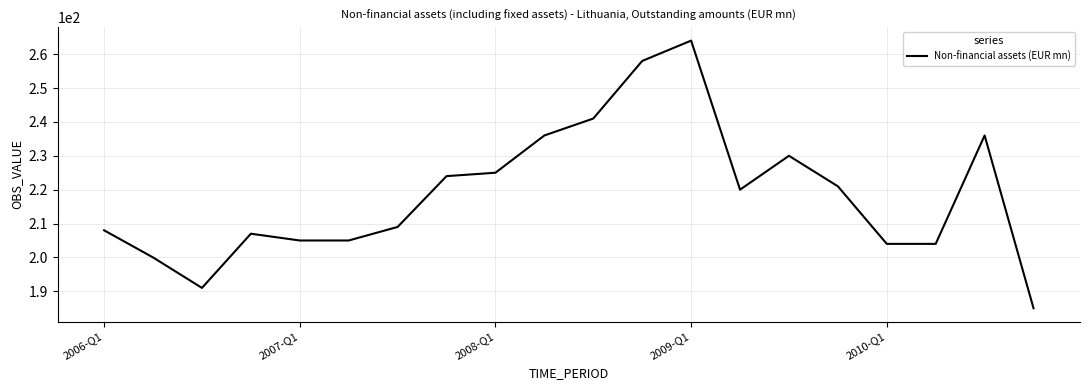

What is the difference between the maximum and minimum values?

79